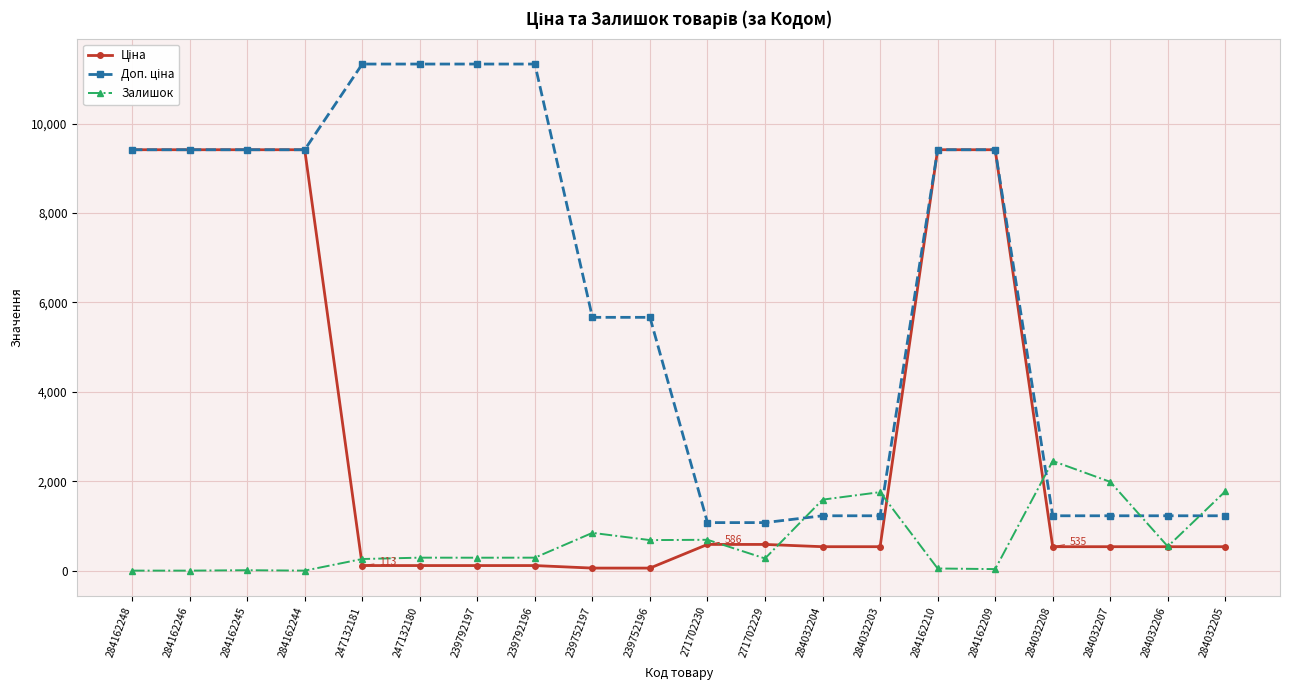

At how many categories does at least one series exceed 3479?

12